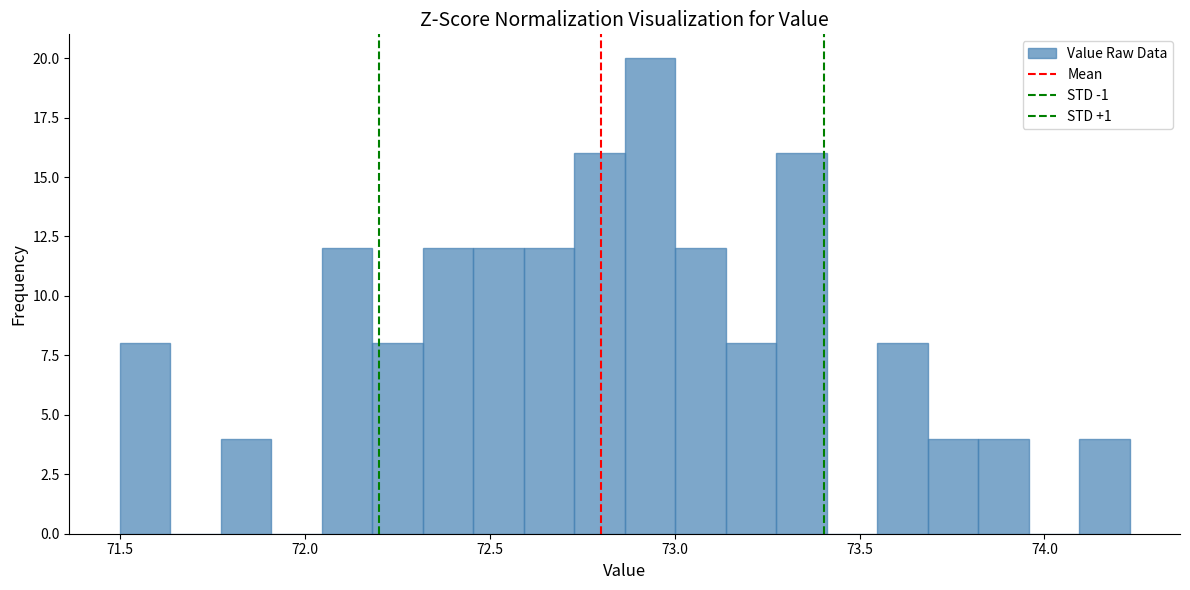

Read against the x-axis, roughly where is the centre of the tallest bar?

72.95